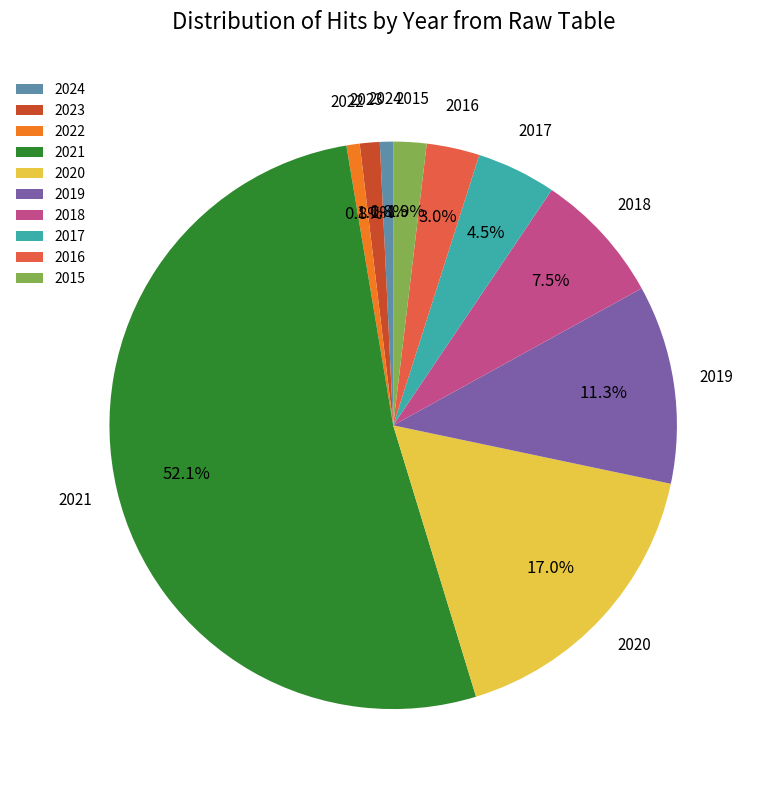

Does 2021 account for over 50% of the chart?

Yes